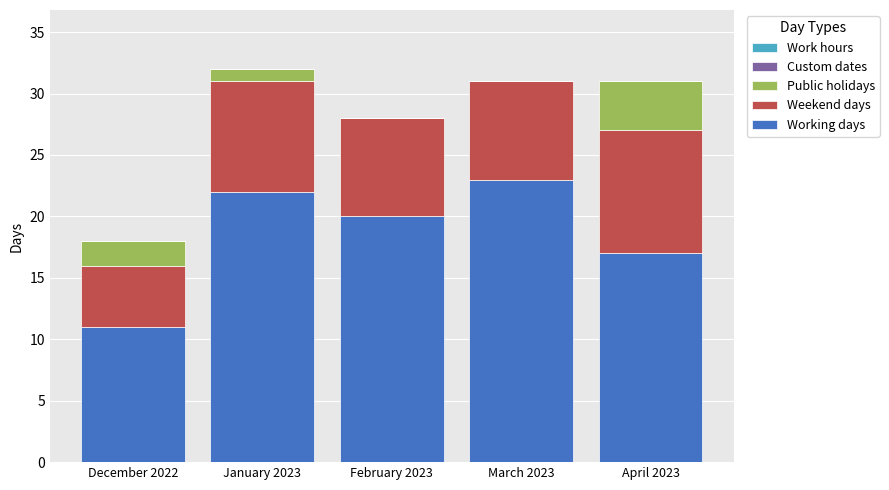

What is the total value across all series at January 2023?

32